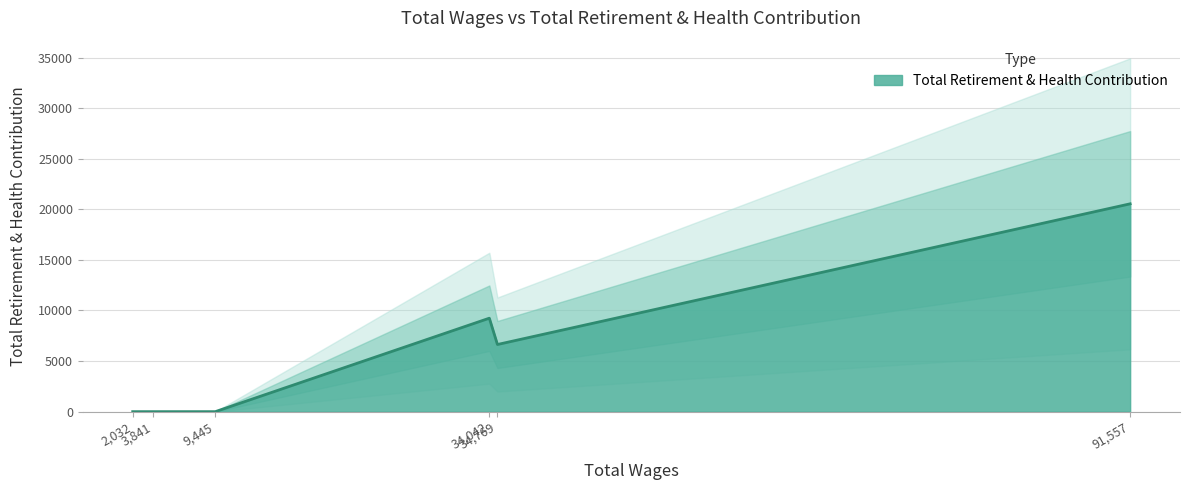

What is the difference between the maximum and minimum values?

20543